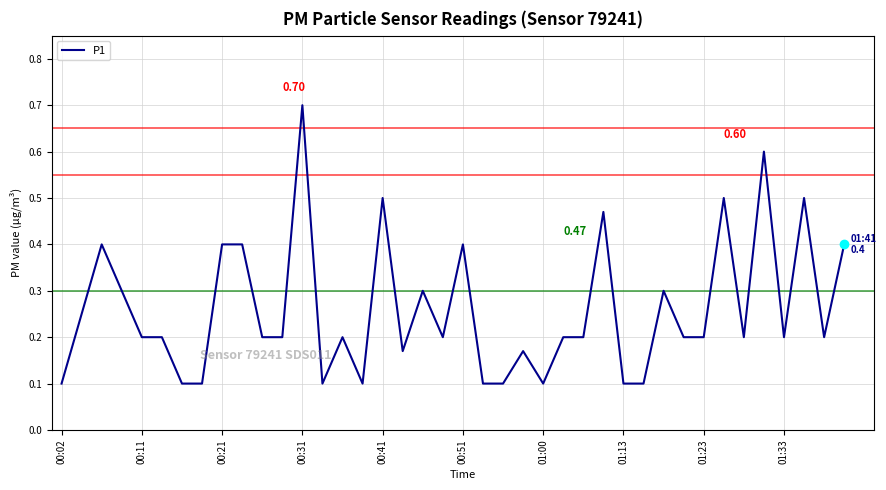

What is the smallest value displayed?

0.1